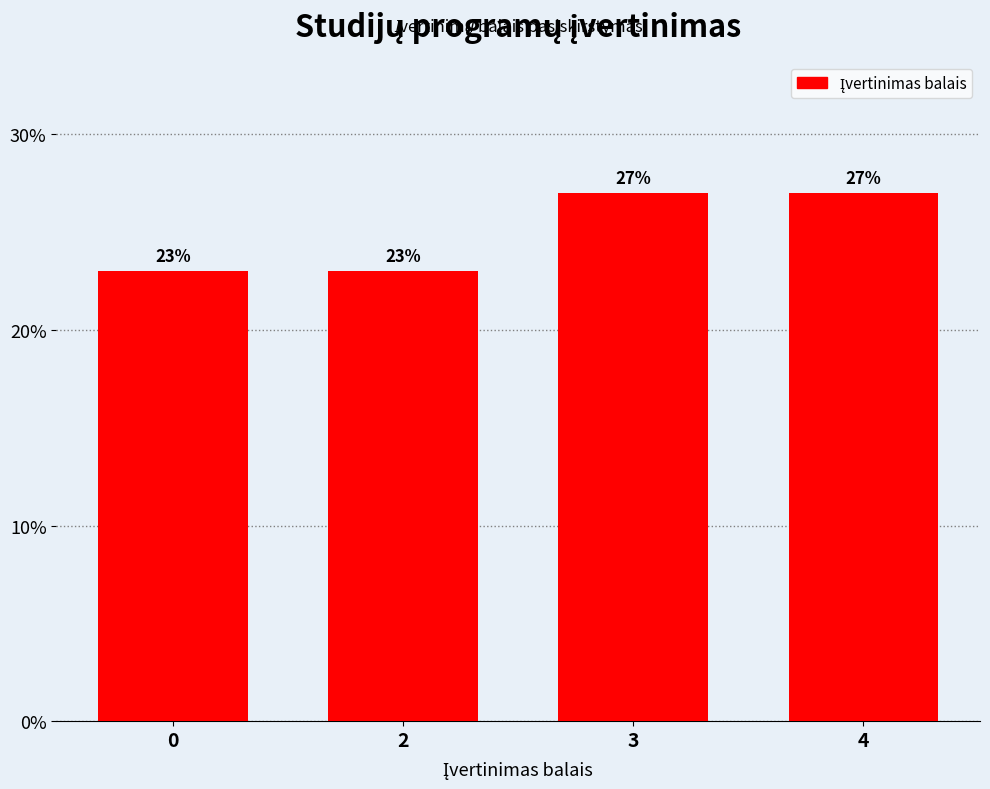

Reading left to right, transcribe all the data shown in this chart.

0=23	2=23	3=27	4=27